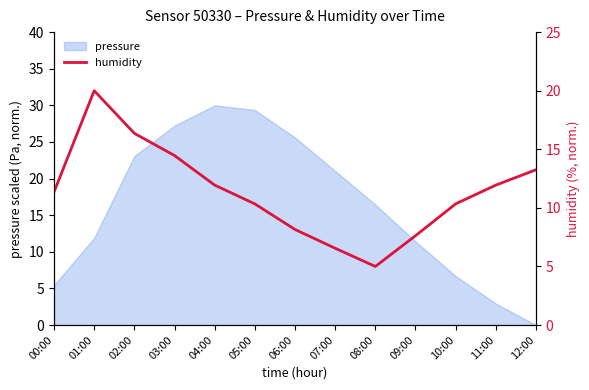

Reading right to left, transcribe all the data shown in this chart.

13.3	11.9	10.3	7.6	5.0	6.6	8.2	10.3	11.9	14.5	16.4	20.0	11.4